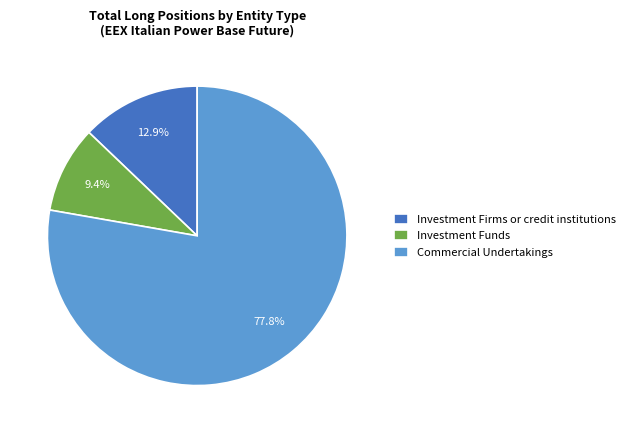

Is it true that Investment Firms or credit institutions is 1% of the pie?

False